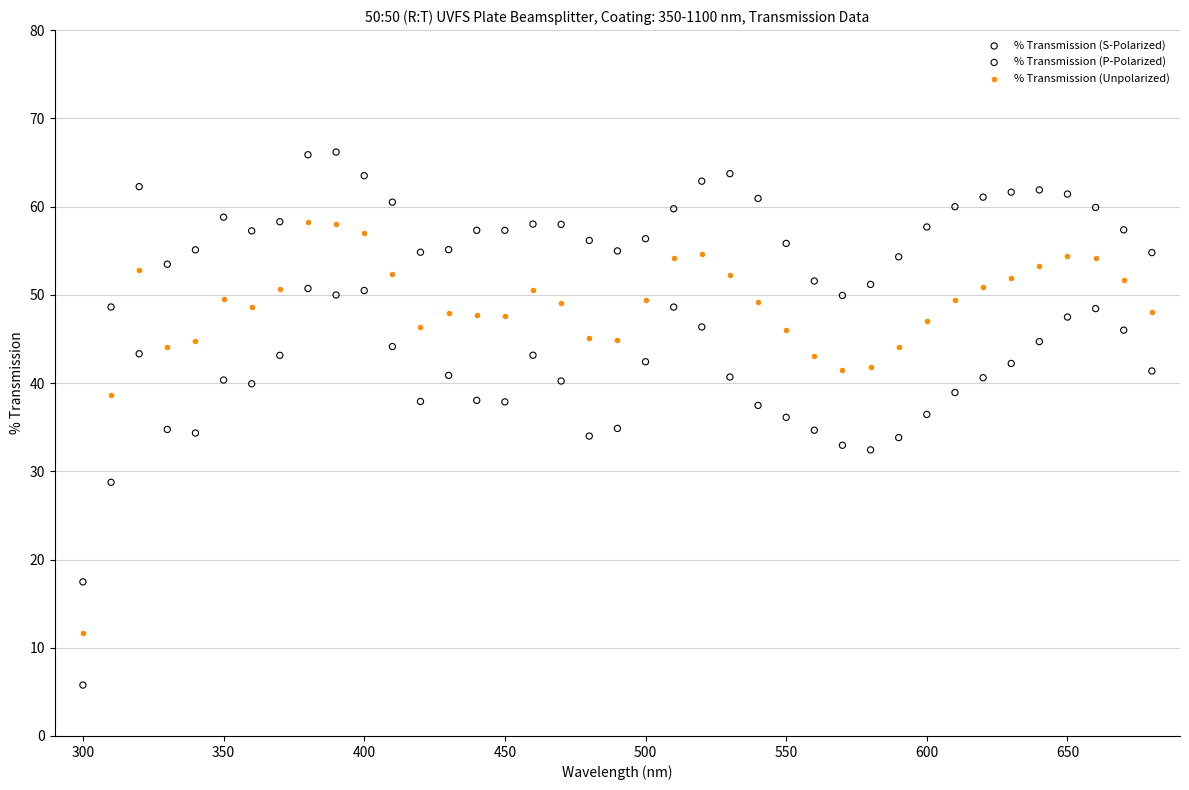

Across all data points, what is the range of Y values (max minus min)?

60.4